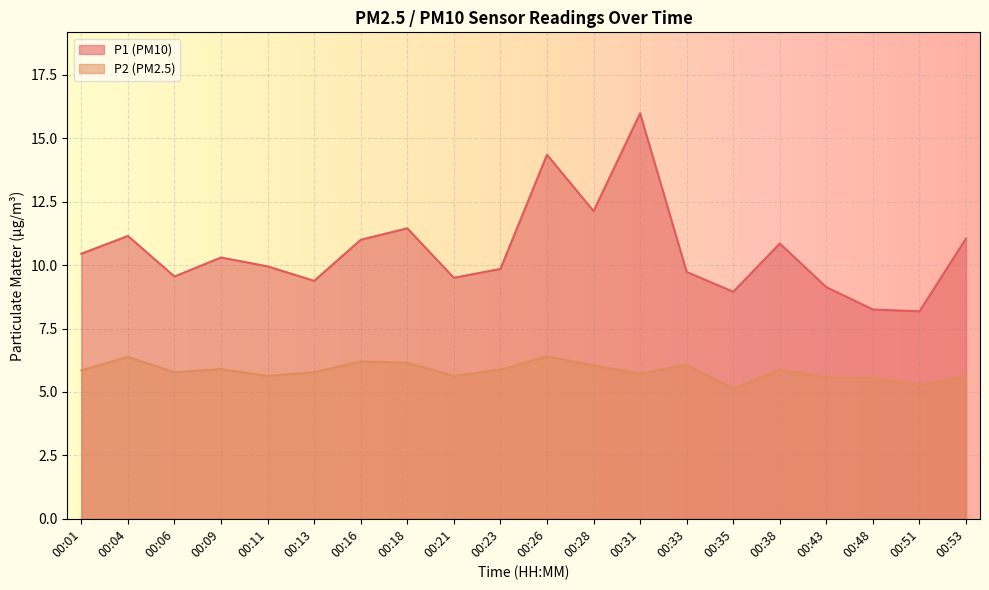

Which category has the lowest value across all series?

00:35